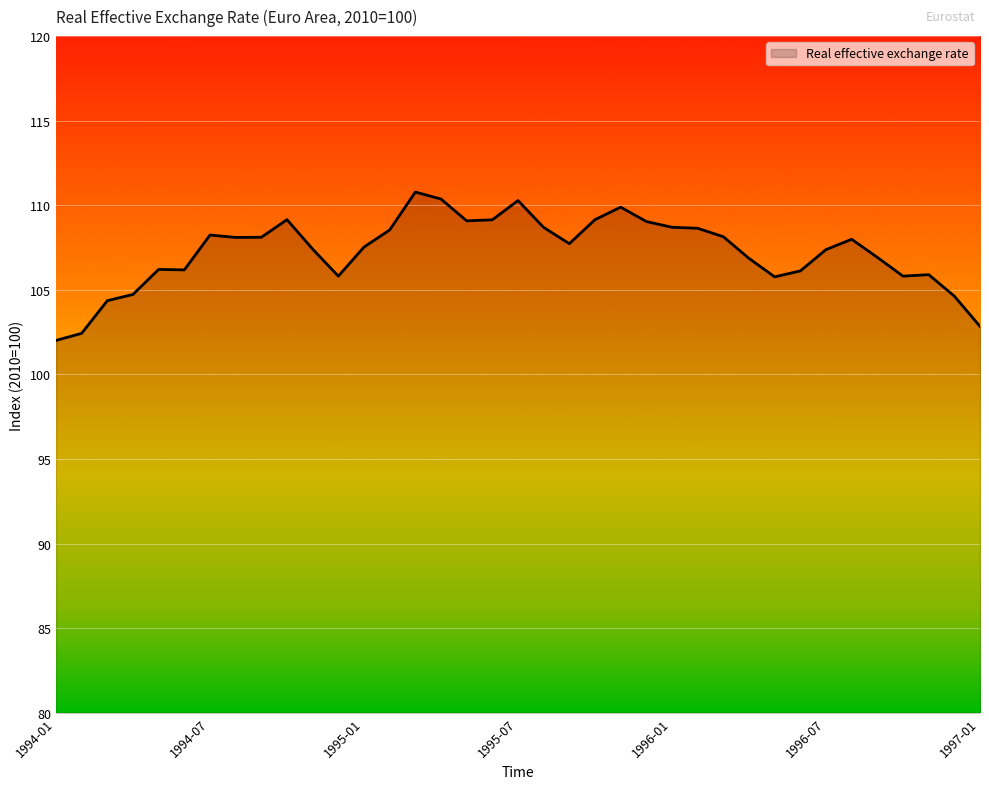

Count the number of data series in this chart.

1